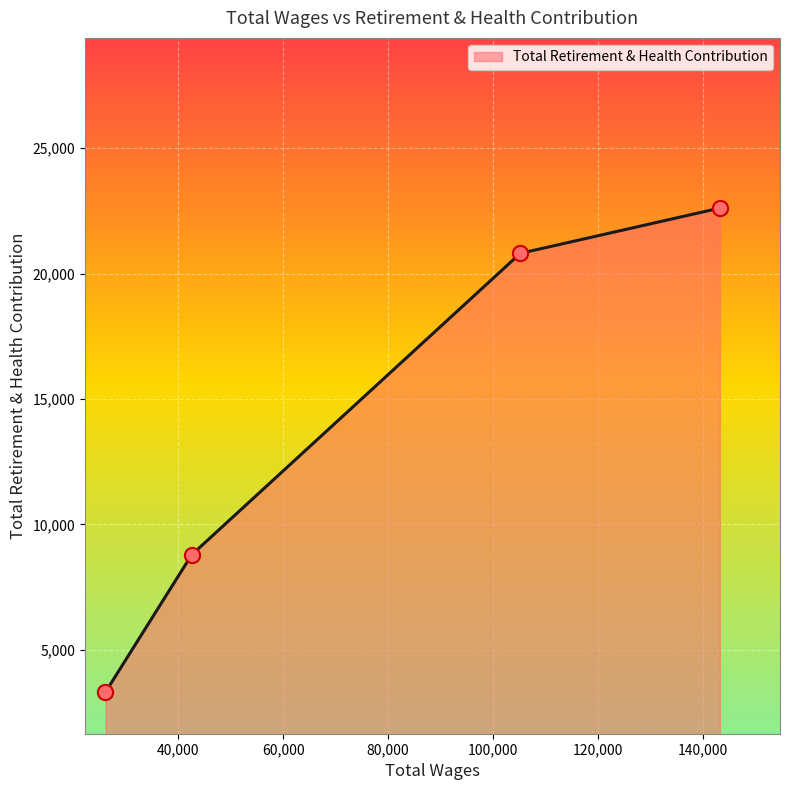

True or false: there are more than 1 points higher than both neighbors.

False